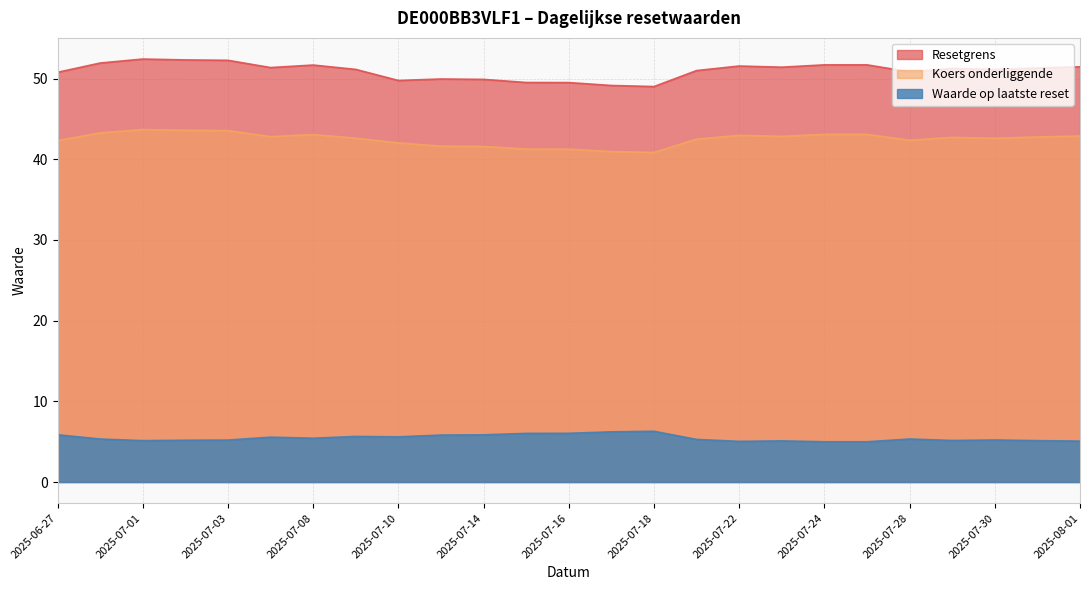

Where is Koers onderliggende nearest to the value 42?

2025-07-10